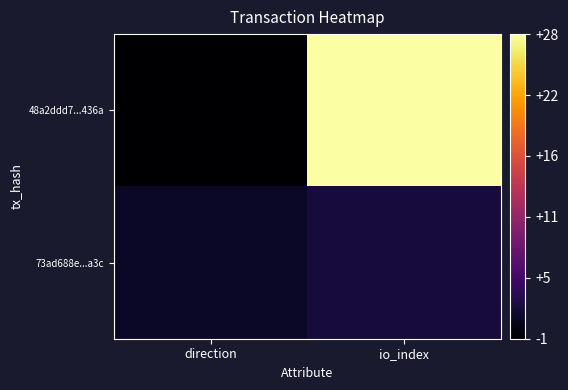

Reading left to right, list all the values displayed in this chart.

48a2ddd7...436a: direction=-1	io_index=28
73ad688e...a3c: direction=1	io_index=2